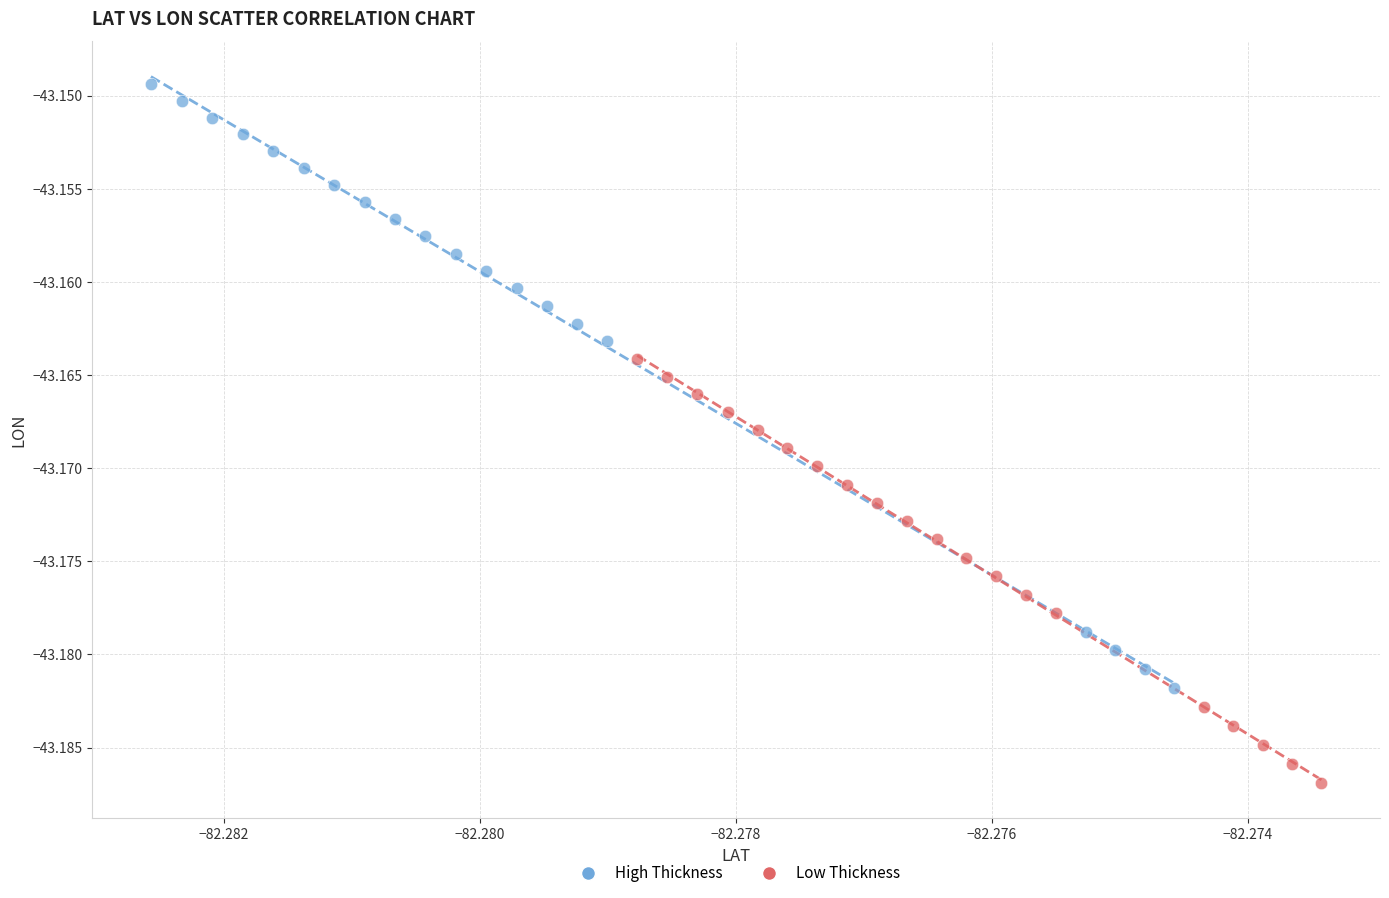

Which series contains the lowest Y value?

Low Thickness